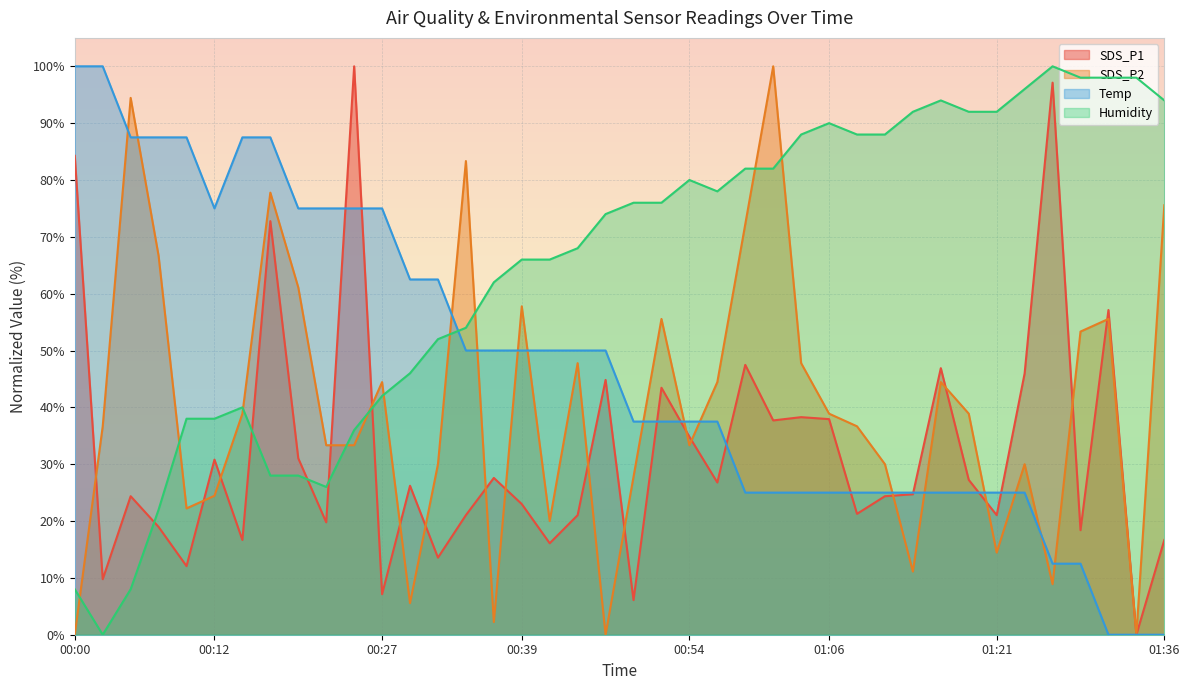

Reading left to right, extract all data points from this chart.

SDS_P1: 00:00=84.3	00:03=9.8	00:05=24.4	00:08=19.0	00:10=12.1	00:12=30.8	00:15=16.7	00:17=72.8	00:20=31.0	00:22=19.8	00:25=100.0	00:27=7.1	00:30=26.2	00:32=13.6	00:34=21.0	00:37=27.6	00:39=23.0	00:42=16.1	00:44=21.0	00:47=44.8	00:49=6.1	00:51=43.4	00:54=34.8	00:56=26.8	00:59=47.5	01:01=37.7	01:04=38.3	01:06=37.9	01:08=21.3	01:11=24.4	01:13=24.7	01:16=46.9	01:18=27.2	01:21=21.0	01:24=46.0	01:27=97.1	01:29=18.4	01:32=57.1	01:34=0.0	01:36=16.7
SDS_P2: 00:00=0.0	00:03=36.7	00:05=94.4	00:08=66.7	00:10=22.2	00:12=24.4	00:15=38.9	00:17=77.8	00:20=61.1	00:22=33.3	00:25=33.3	00:27=44.4	00:30=5.6	00:32=30.0	00:34=83.3	00:37=2.2	00:39=57.8	00:42=20.0	00:44=47.8	00:47=0.0	00:49=27.8	00:51=55.6	00:54=33.3	00:56=44.4	00:59=72.2	01:01=100.0	01:04=47.8	01:06=38.9	01:08=36.7	01:11=30.0	01:13=11.1	01:16=44.4	01:18=38.9	01:21=14.4	01:24=30.0	01:27=8.9	01:29=53.3	01:32=55.6	01:34=0.0	01:36=75.6
Temp: 00:00=100.0	00:03=100.0	00:05=87.5	00:08=87.5	00:10=87.5	00:12=75.0	00:15=87.5	00:17=87.5	00:20=75.0	00:22=75.0	00:25=75.0	00:27=75.0	00:30=62.5	00:32=62.5	00:34=50.0	00:37=50.0	00:39=50.0	00:42=50.0	00:44=50.0	00:47=50.0	00:49=37.5	00:51=37.5	00:54=37.5	00:56=37.5	00:59=25.0	01:01=25.0	01:04=25.0	01:06=25.0	01:08=25.0	01:11=25.0	01:13=25.0	01:16=25.0	01:18=25.0	01:21=25.0	01:24=25.0	01:27=12.5	01:29=12.5	01:32=0.0	01:34=0.0	01:36=0.0
Humidity: 00:00=8.0	00:03=0.0	00:05=8.0	00:08=22.0	00:10=38.0	00:12=38.0	00:15=40.0	00:17=28.0	00:20=28.0	00:22=26.0	00:25=36.0	00:27=42.0	00:30=46.0	00:32=52.0	00:34=54.0	00:37=62.0	00:39=66.0	00:42=66.0	00:44=68.0	00:47=74.0	00:49=76.0	00:51=76.0	00:54=80.0	00:56=78.0	00:59=82.0	01:01=82.0	01:04=88.0	01:06=90.0	01:08=88.0	01:11=88.0	01:13=92.0	01:16=94.0	01:18=92.0	01:21=92.0	01:24=96.0	01:27=100.0	01:29=98.0	01:32=98.0	01:34=98.0	01:36=94.0